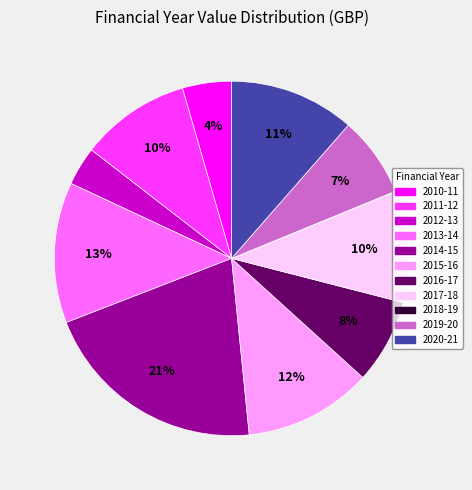

Is it true that 2010-11 is 4% of the pie?

True